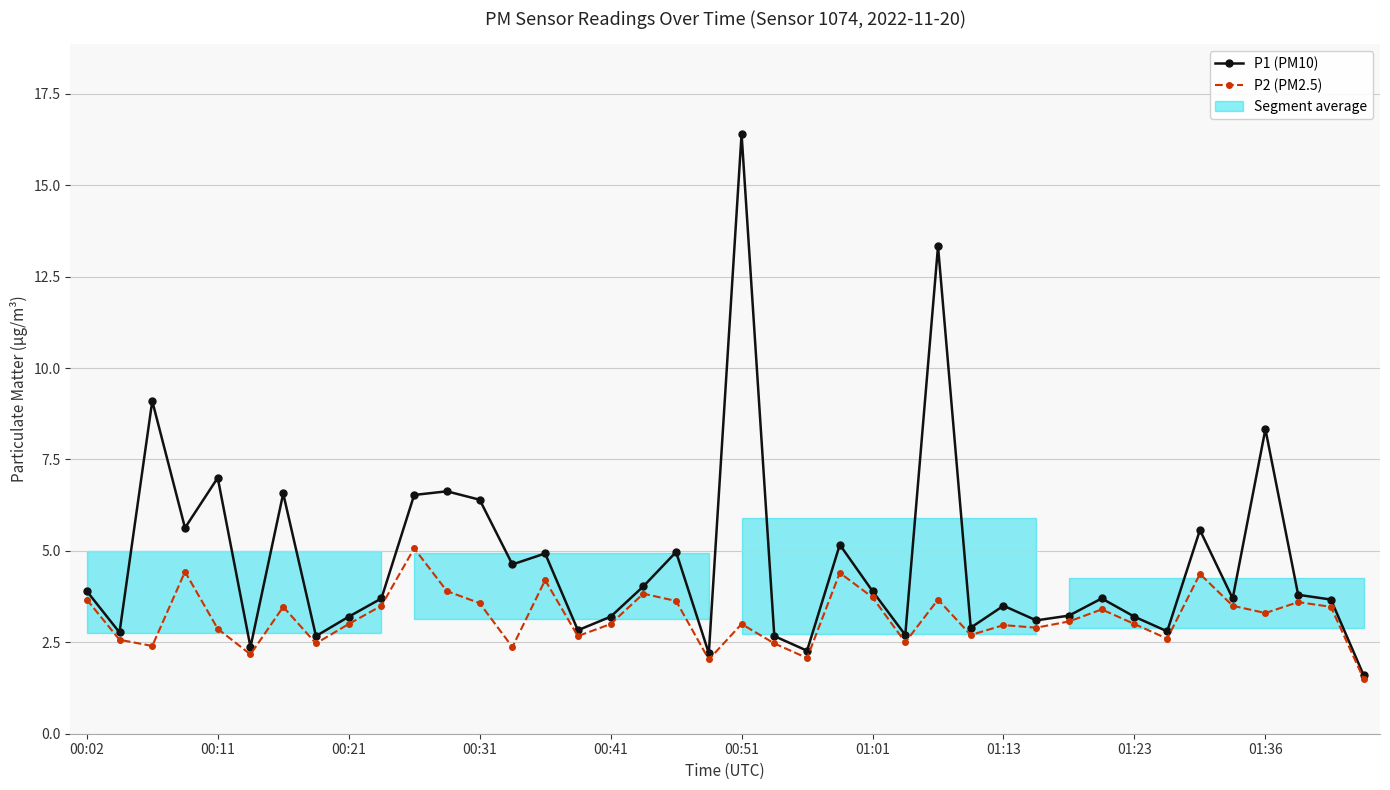

At which label does P2 (PM2.5) first exceed 3?

00:02